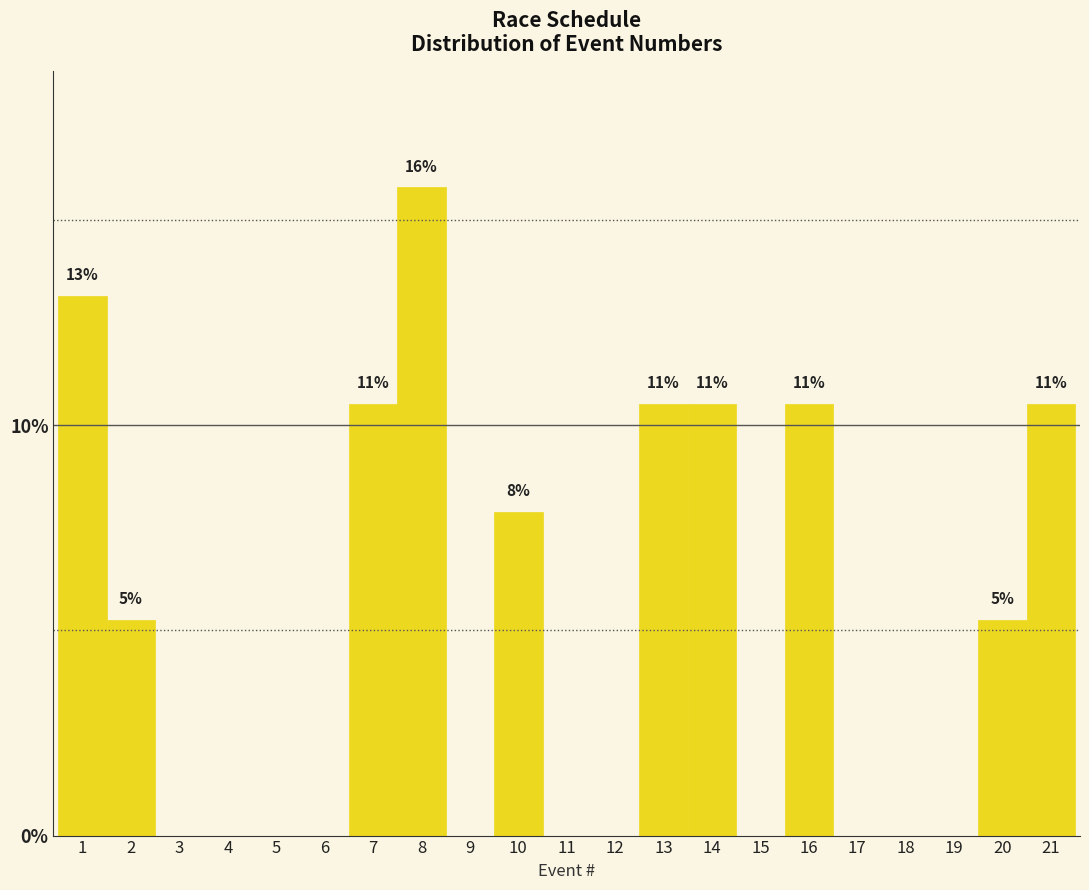

Reading left to right, transcribe all the data shown in this chart.

1=13.2	2=5.3	3=0.0	4=0.0	5=0.0	6=0.0	7=10.5	8=15.8	9=0.0	10=7.9	11=0.0	12=0.0	13=10.5	14=10.5	15=0.0	16=10.5	17=0.0	18=0.0	19=0.0	20=5.3	21=10.5